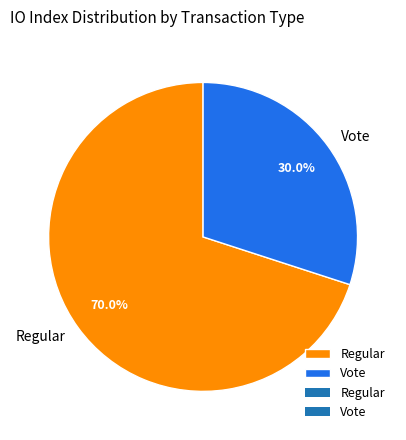

What percentage is the Vote slice, to the nearest percent?

30%